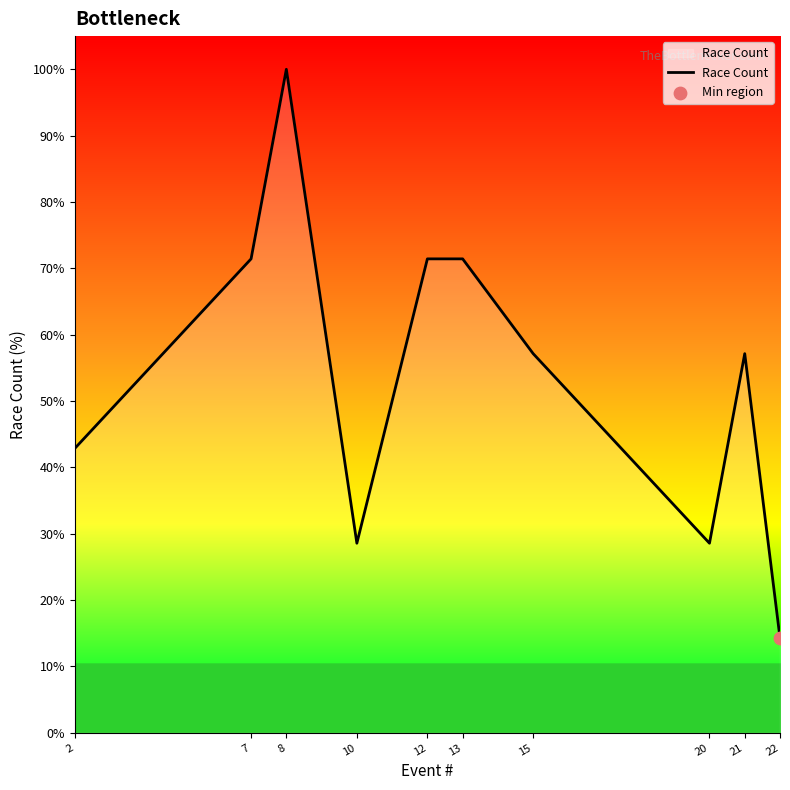

What is the ratio of the value at 21 to the value at 2?

1.3